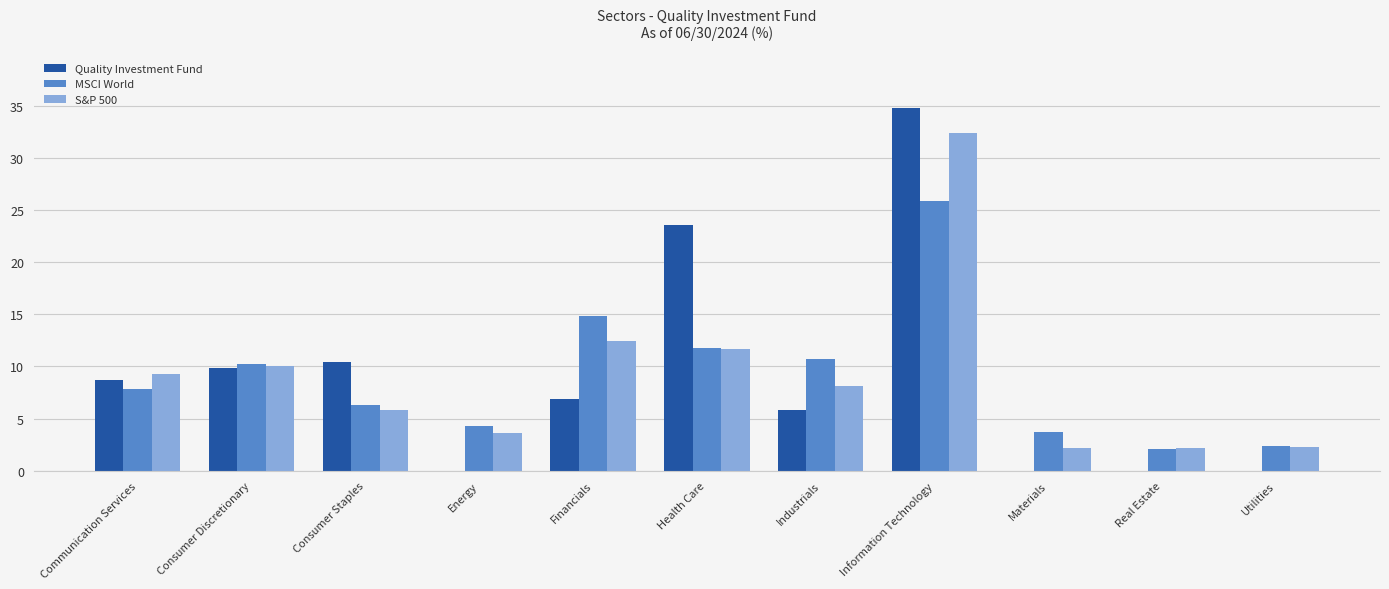

How many series are shown in this chart?

3